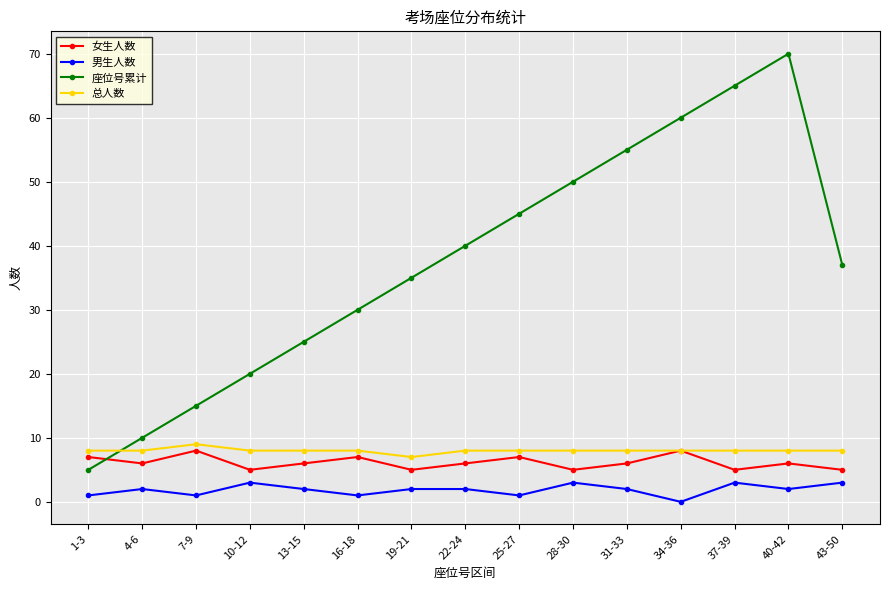

Read the 总人数 value at 7-9.

9